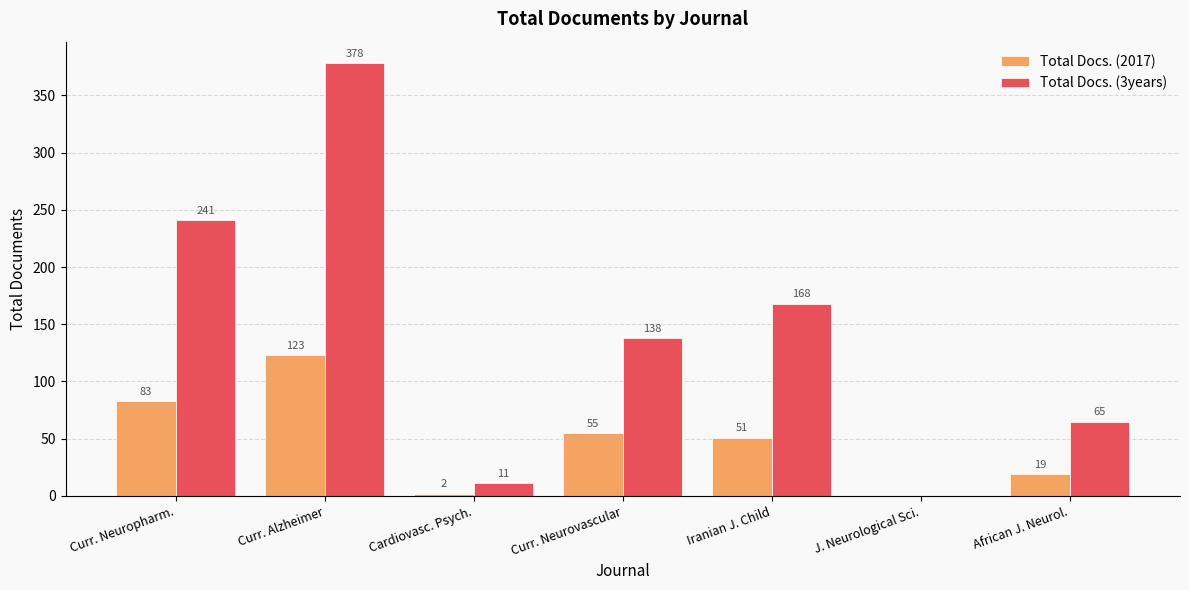

Where is Total Docs. (3years) nearest to the value 189?

Iranian J. Child